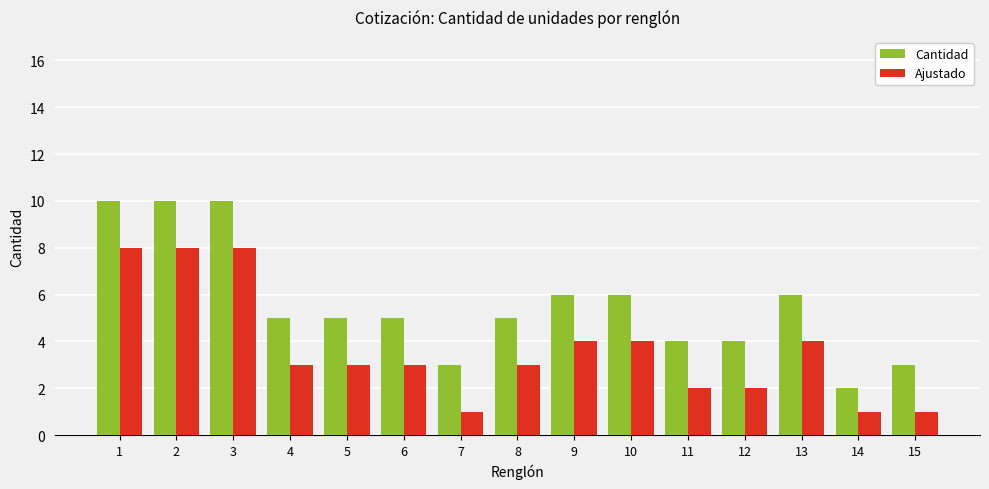

Rank the series at 3 from highest to lowest value.

Cantidad, Ajustado